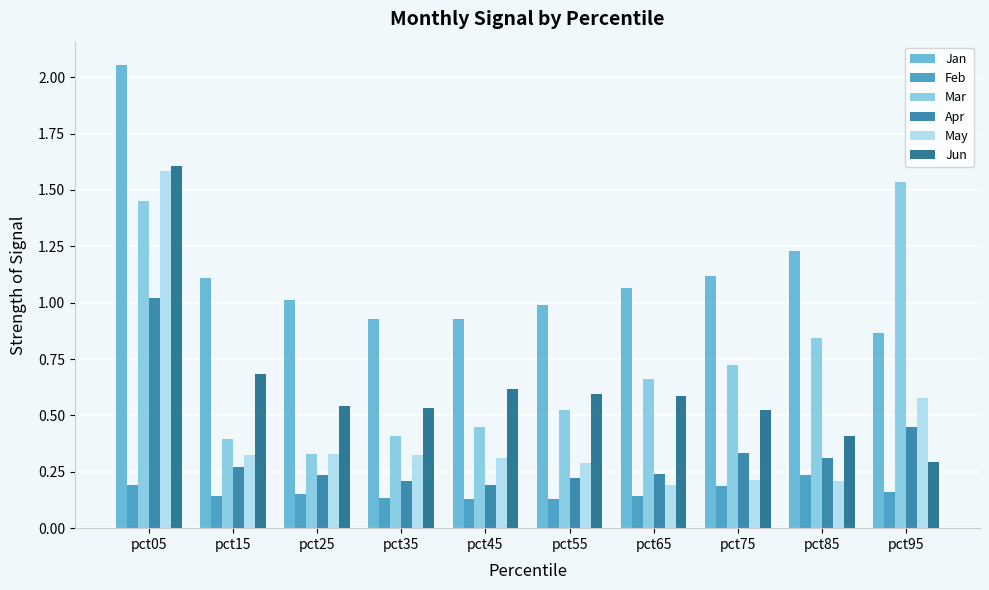

What are all the series names shown in the legend?

Jan, Feb, Mar, Apr, May, Jun